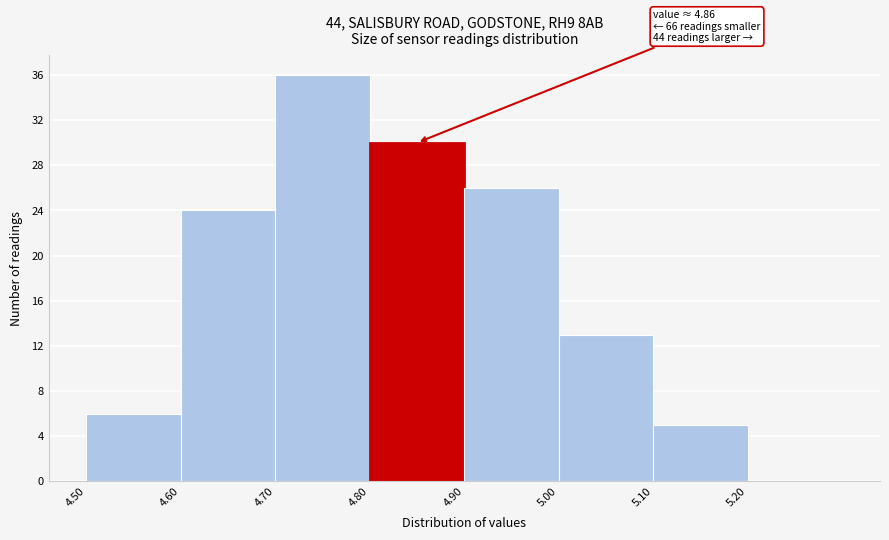

Over which range of the x-axis is the bar tallest?

4.7 to 4.8